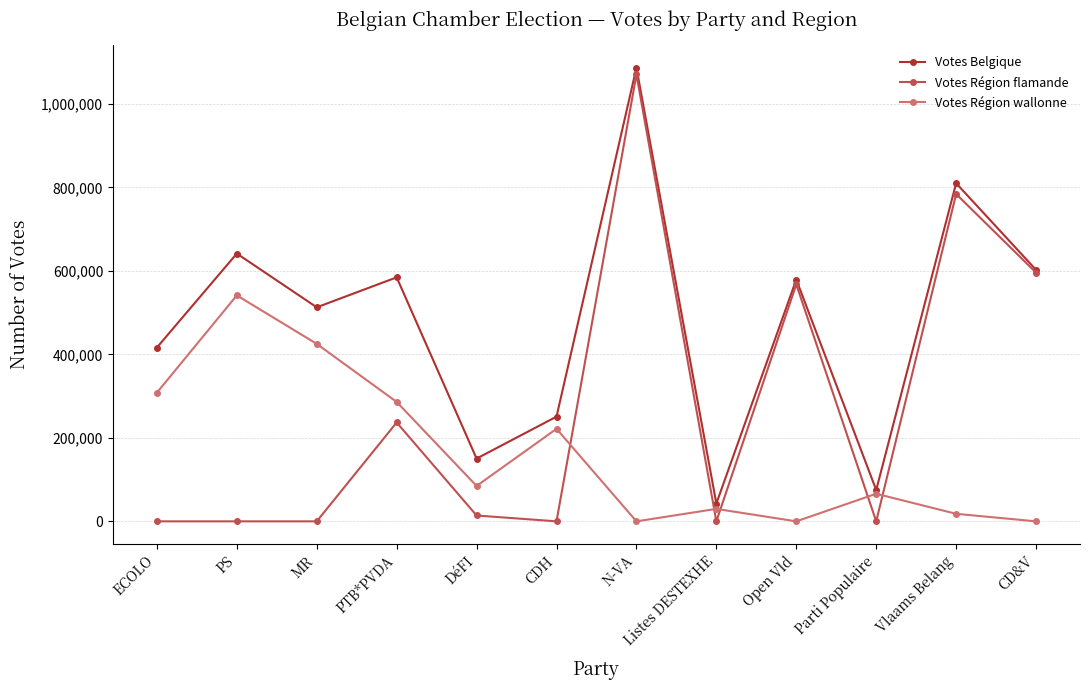

How many lines are shown in the chart?

3